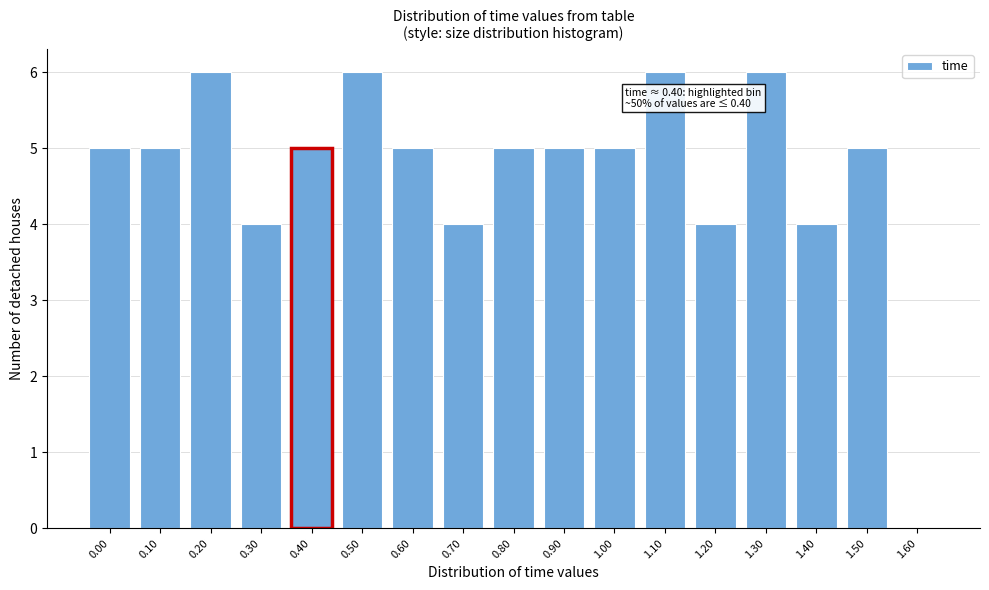

Reading left to right, list all the values displayed in this chart.

0.00=5	0.10=5	0.20=6	0.30=4	0.40=5	0.50=6	0.60=5	0.70=4	0.80=5	0.90=5	1.00=5	1.10=6	1.20=4	1.30=6	1.40=4	1.50=5	1.60=0